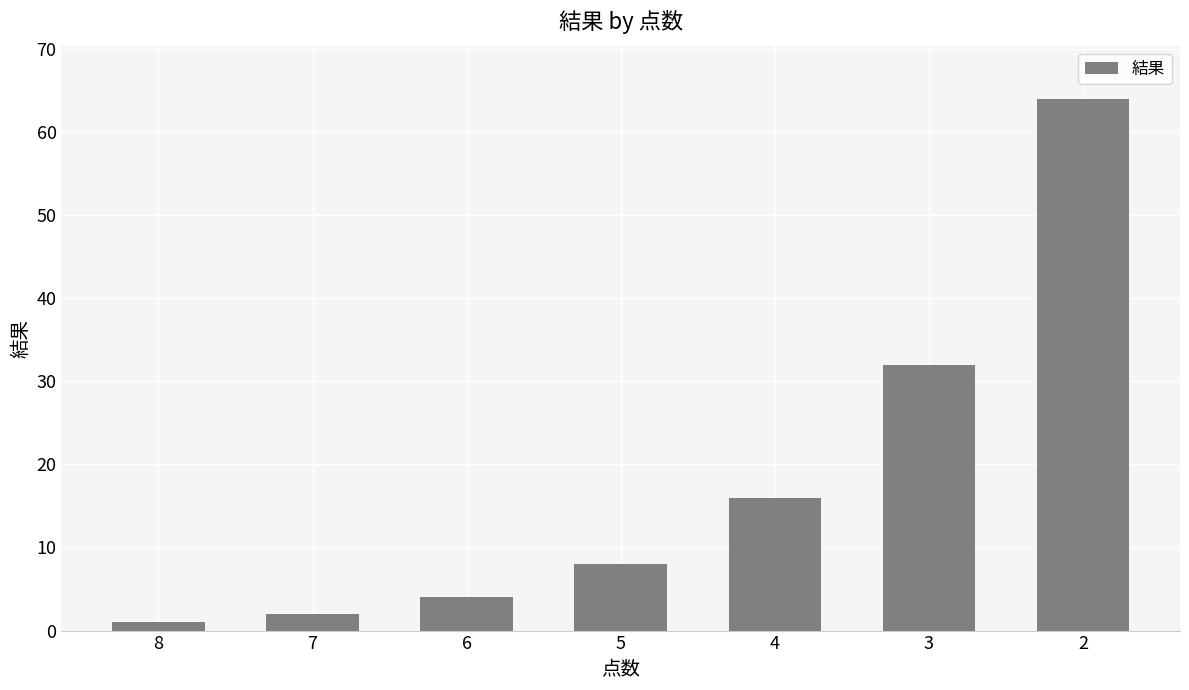

List the labels in order of value, largest first.

2, 3, 4, 5, 6, 7, 8